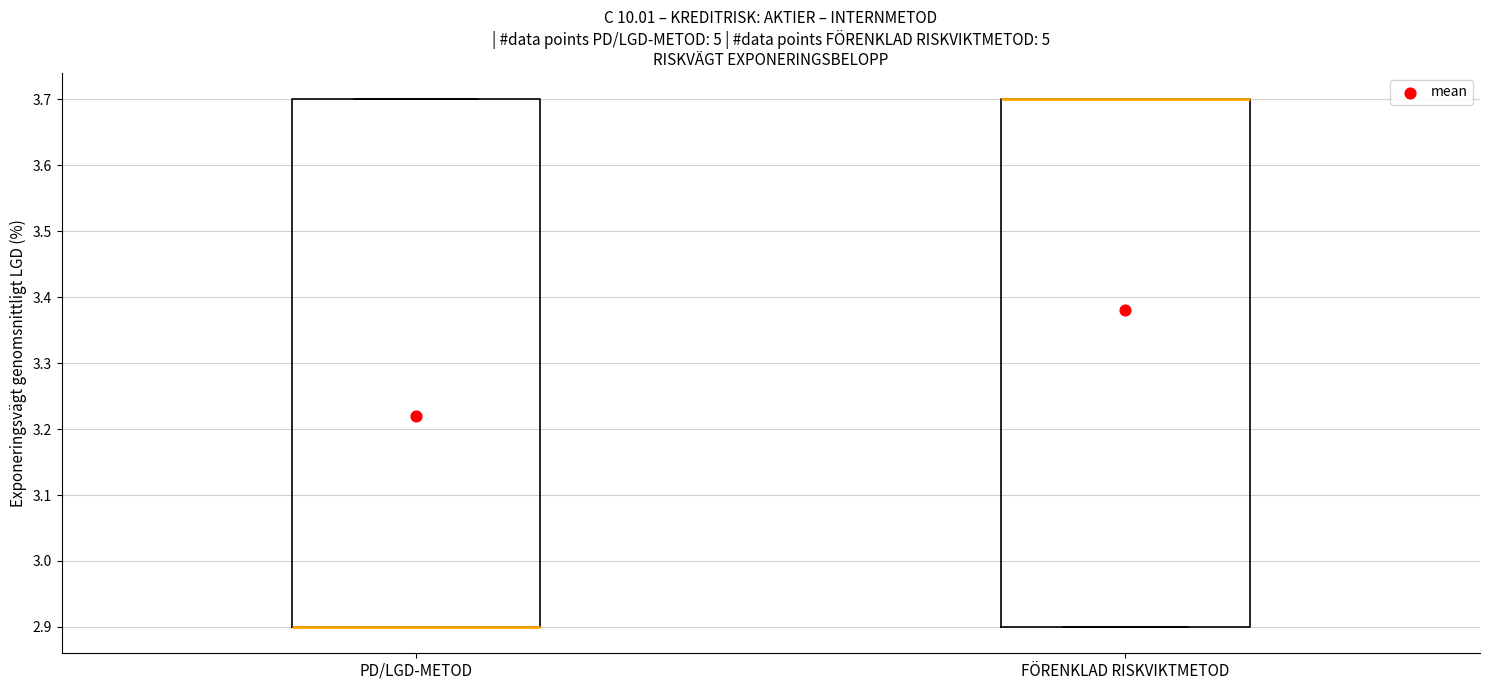

Reading left to right, transcribe this box plot: for each box, give where its median line is, the range the box spans, and where its two whiskers end, as read against the y-axis. The values are not printed on the chart, so give them approximately, as read against the axis.

PD/LGD-METOD: median 2.9 (drawn on the box's lower edge), box 2.9 to 3.7, whiskers 2.9 to 3.7
FÖRENKLAD RISKVIKTMETOD: median 3.7 (drawn on the box's upper edge), box 2.9 to 3.7, whiskers 2.9 to 3.7